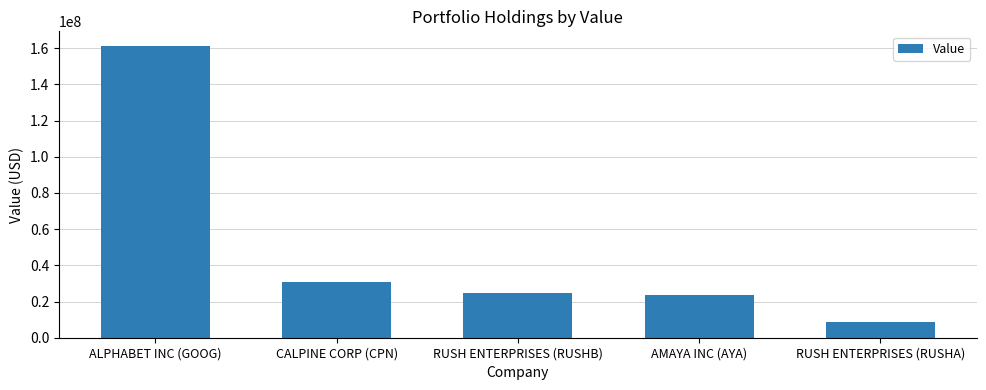

Approximately how many times larger is the value at AMAYA INC (AYA) compared to RUSH ENTERPRISES (RUSHA)?

2.8